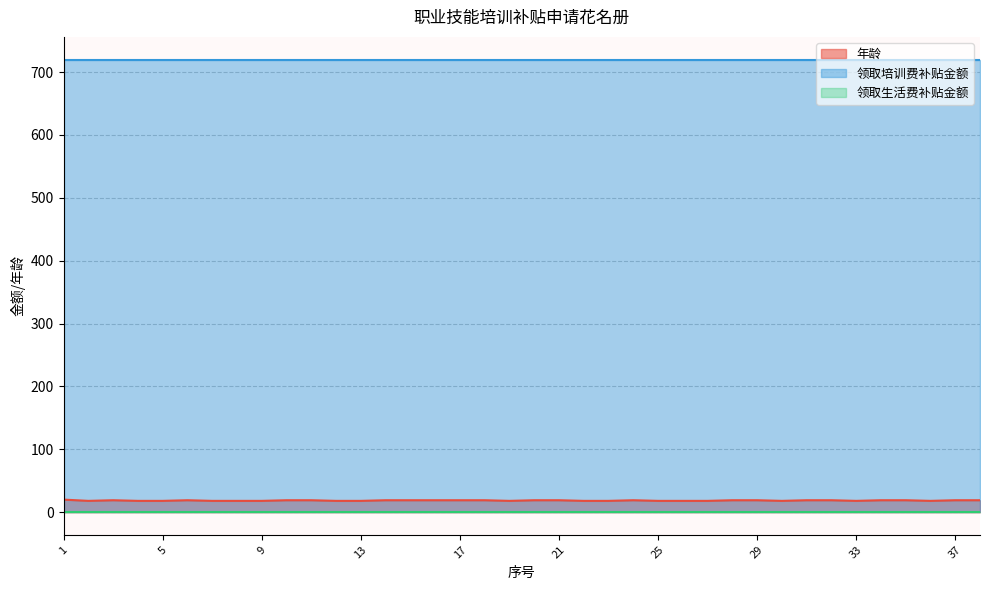

At which category does the chart reach its peak across all series?

1